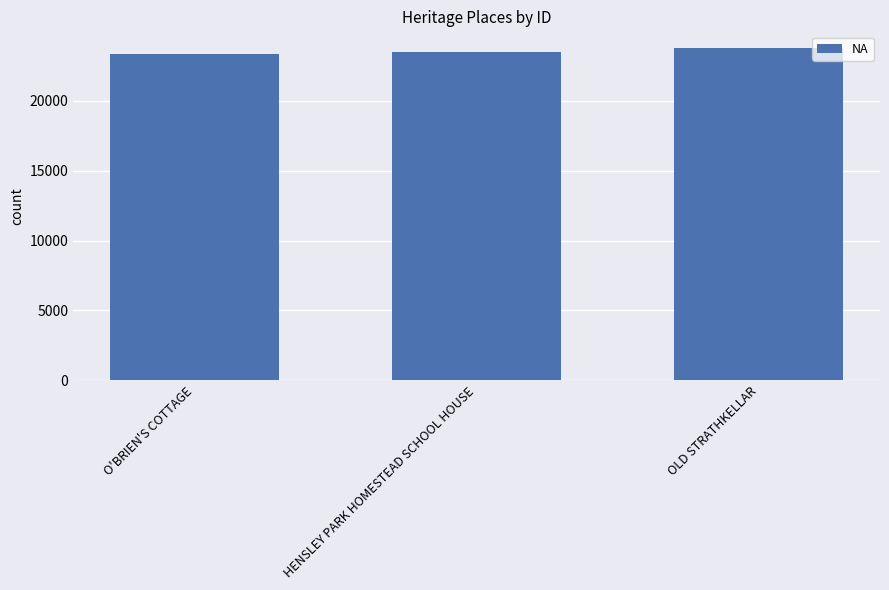

How many values are between 23371 and 23776?

3